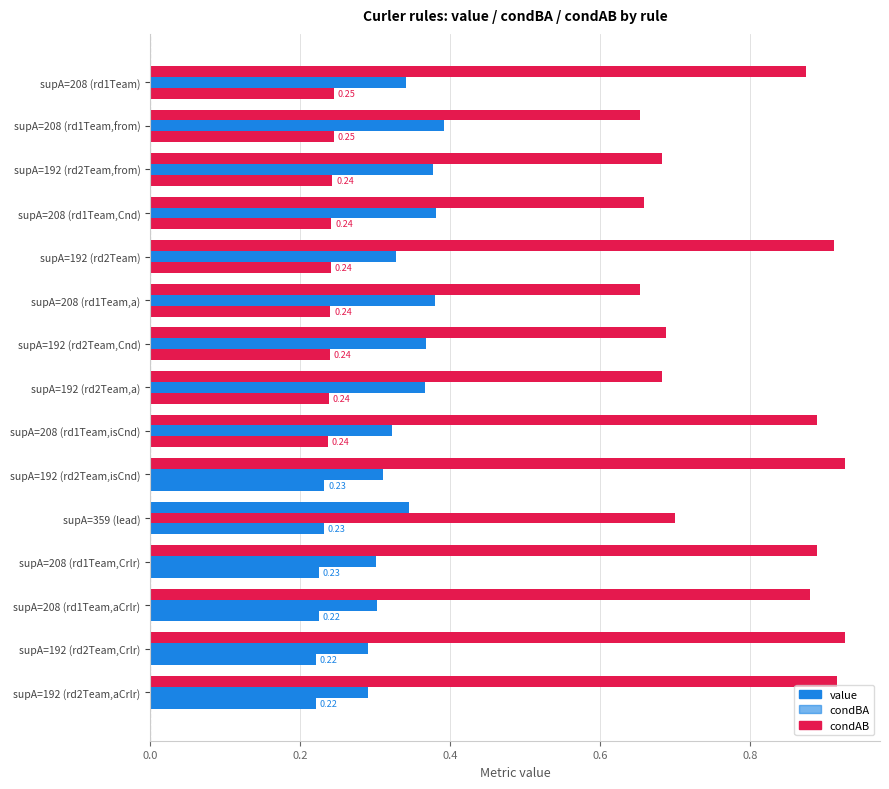

What is the sum of all condBA values?

5.5